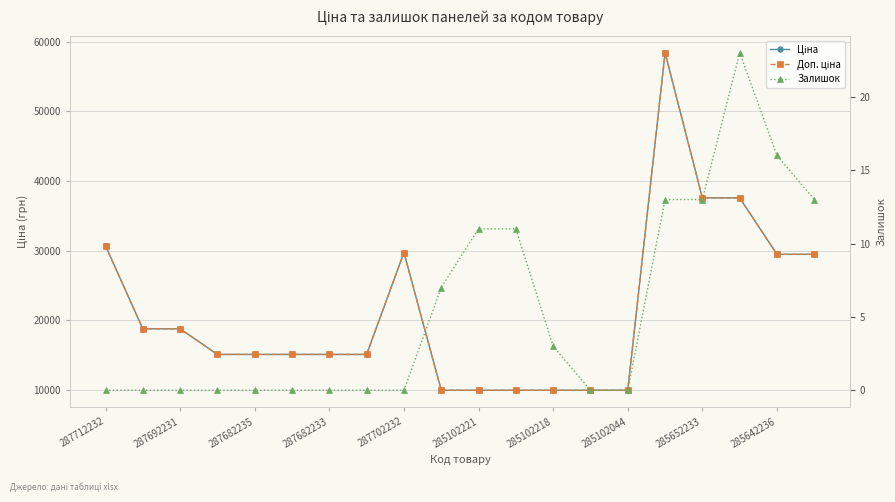

The value of Ціна at 287682233 is 19831.8. True or false?

False